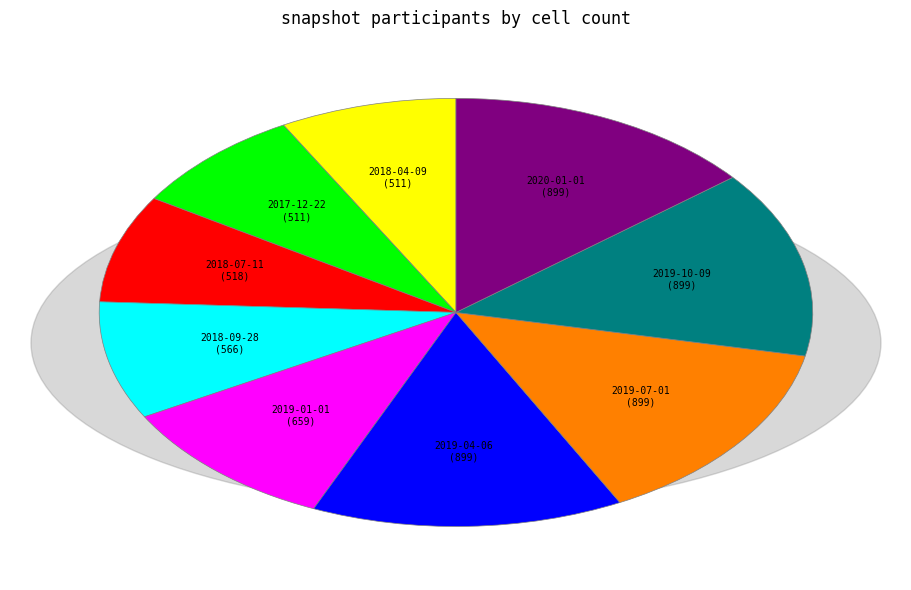

True or false: 2019-01-01 accounts for 1% of the total.

False